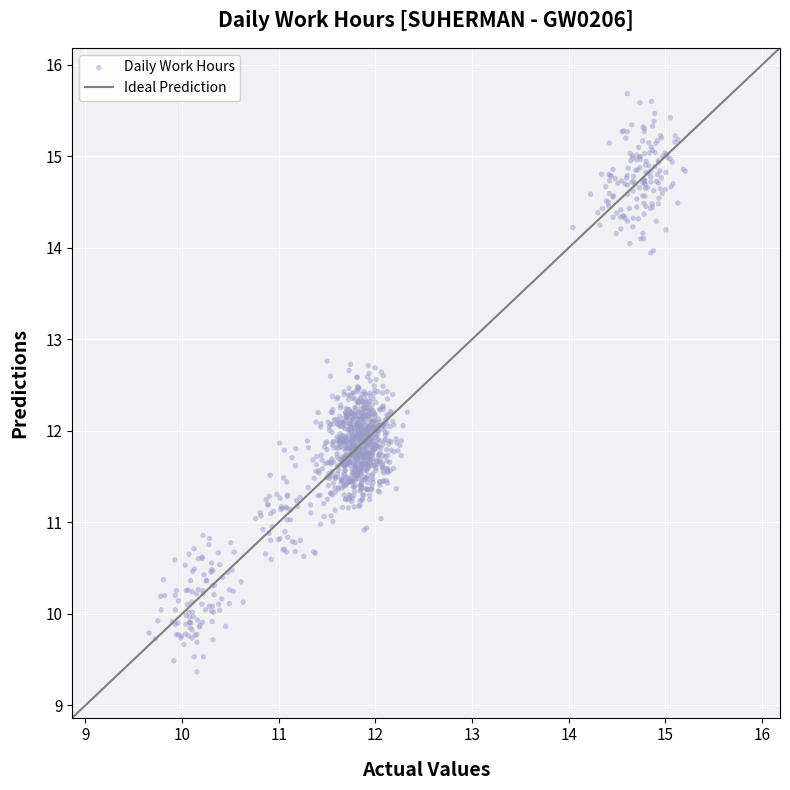

What is the range of Y values (max minus min)?

6.3